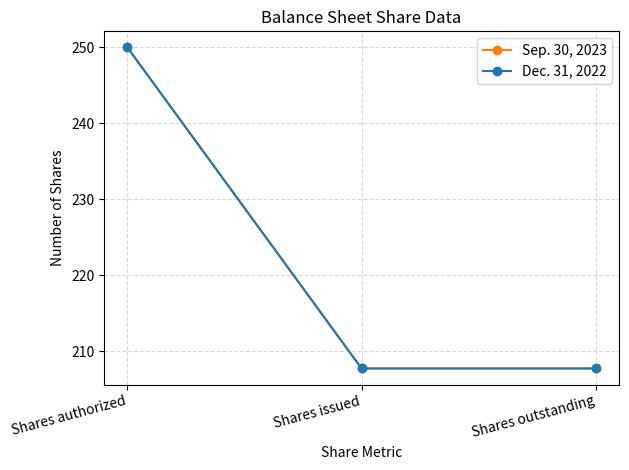

Does the chart have visible grid lines?

Yes